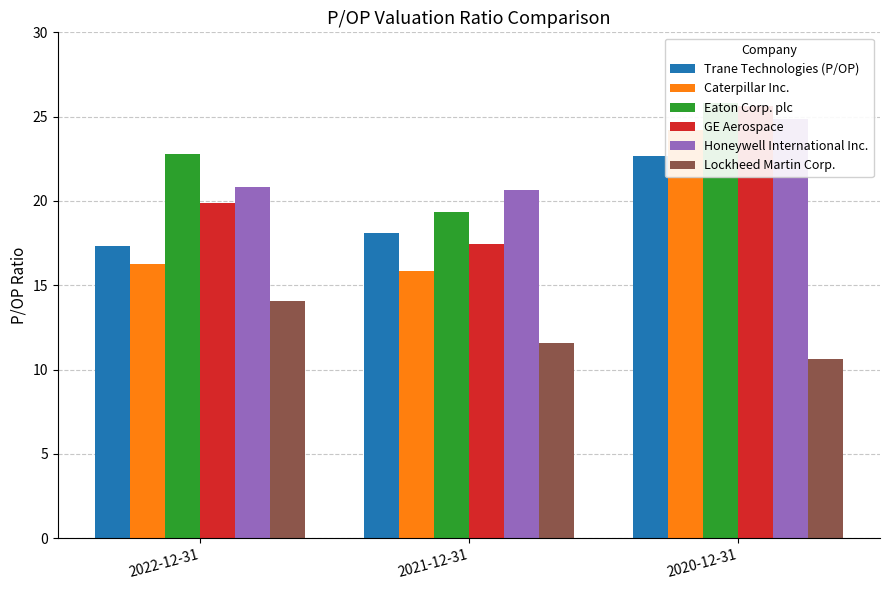

What is the average value of the Eaton Corp. plc series?

22.6